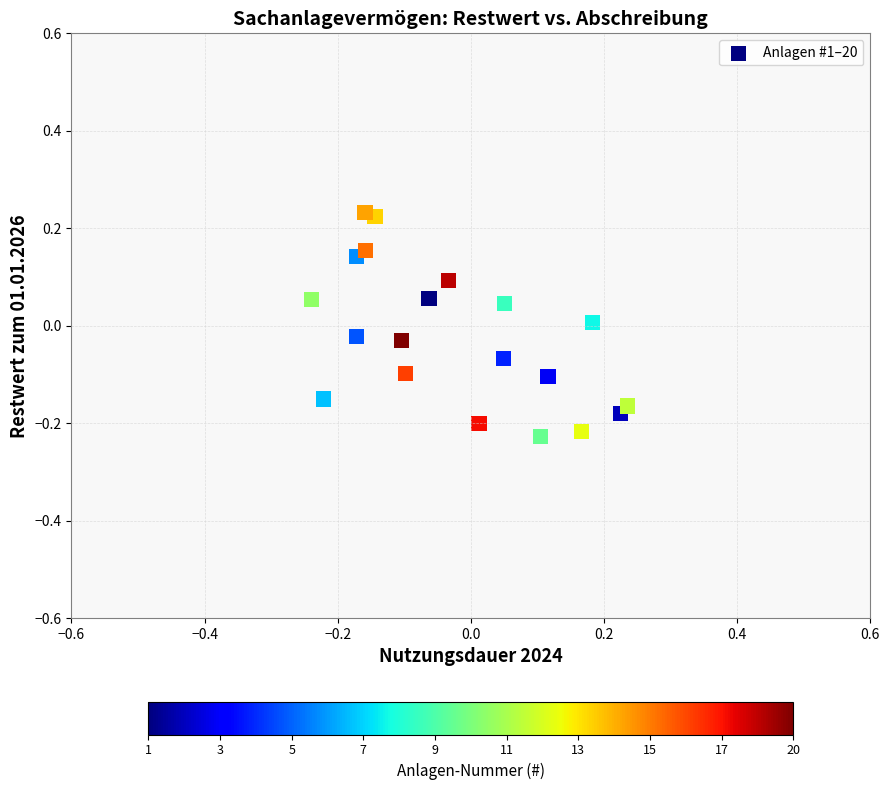

What is the range of X values (max minus min)?

0.5